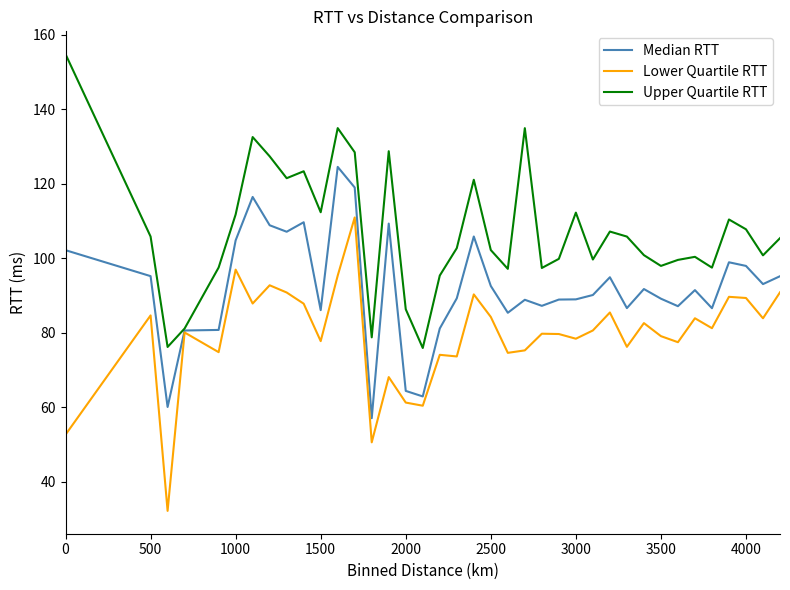

Which series has the largest total across all categories?

Upper Quartile RTT